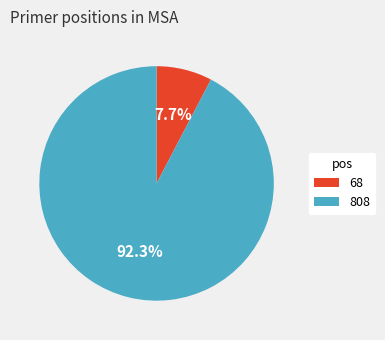

Approximately how many times larger is the value at 808 compared to 68?

12.0